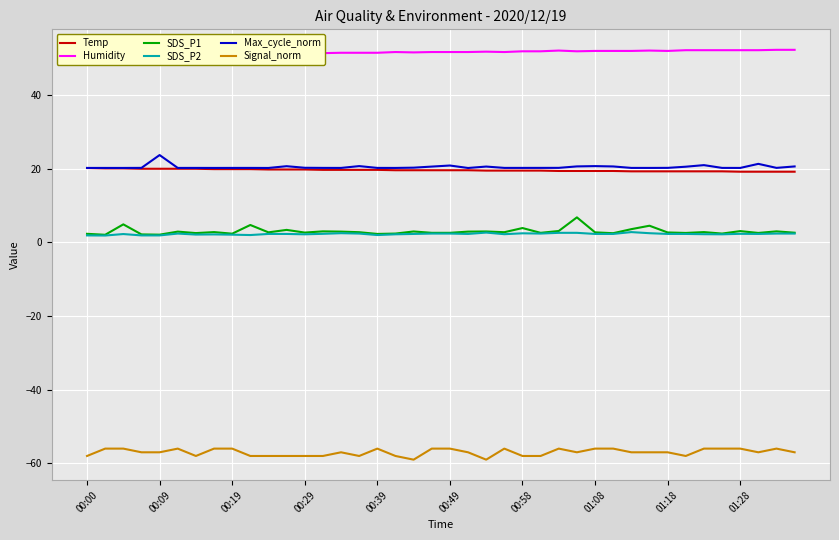

Which series has the largest range (max minus min)?

SDS_P1